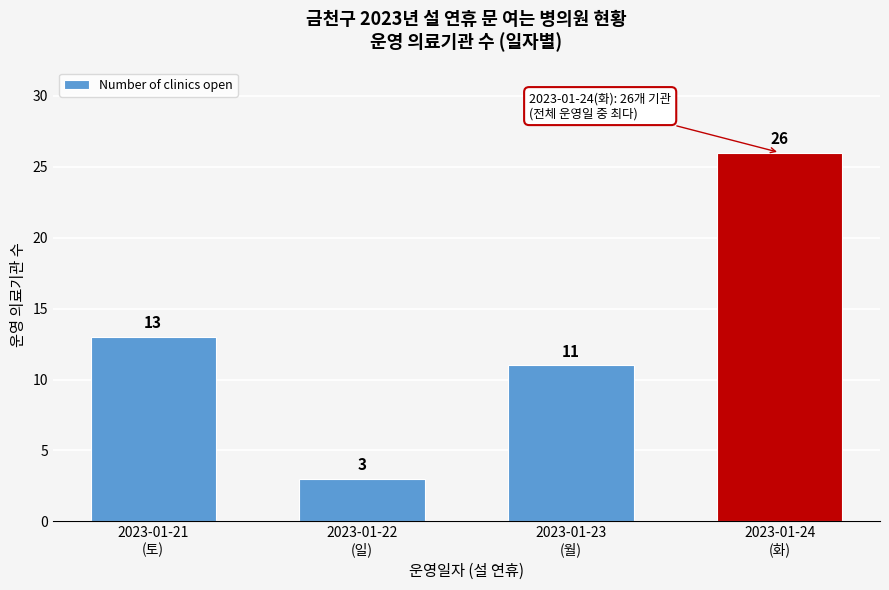

Reading left to right, transcribe all the data shown in this chart.

13	3	11	26